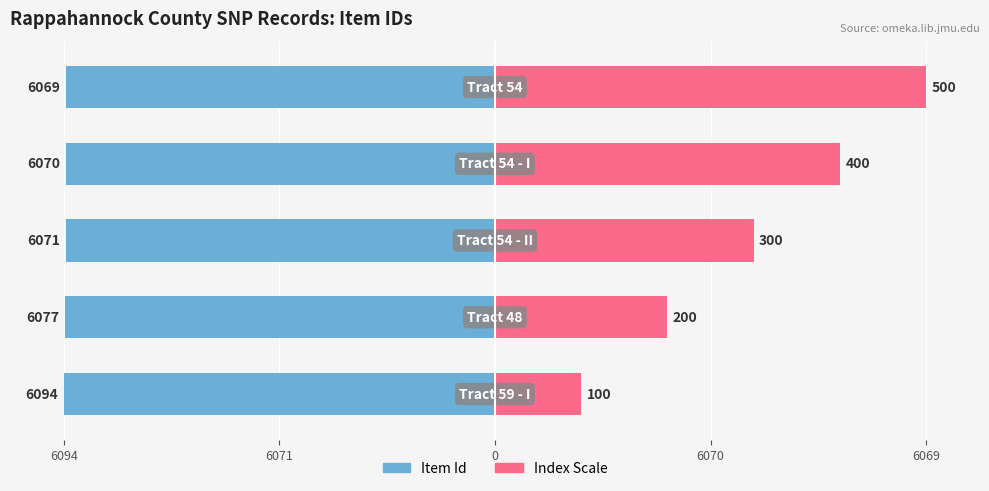

How many series are shown in this chart?

2